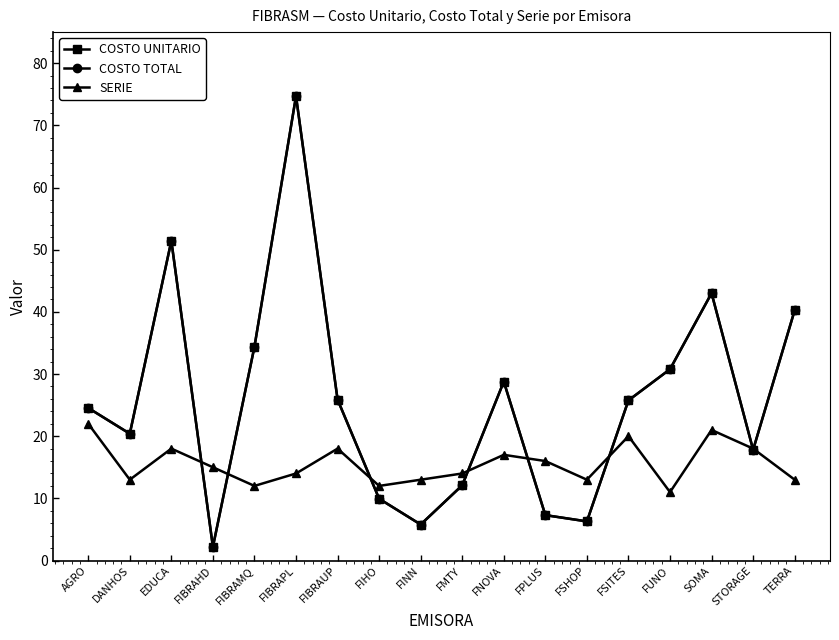

Does the chart have visible grid lines?

No